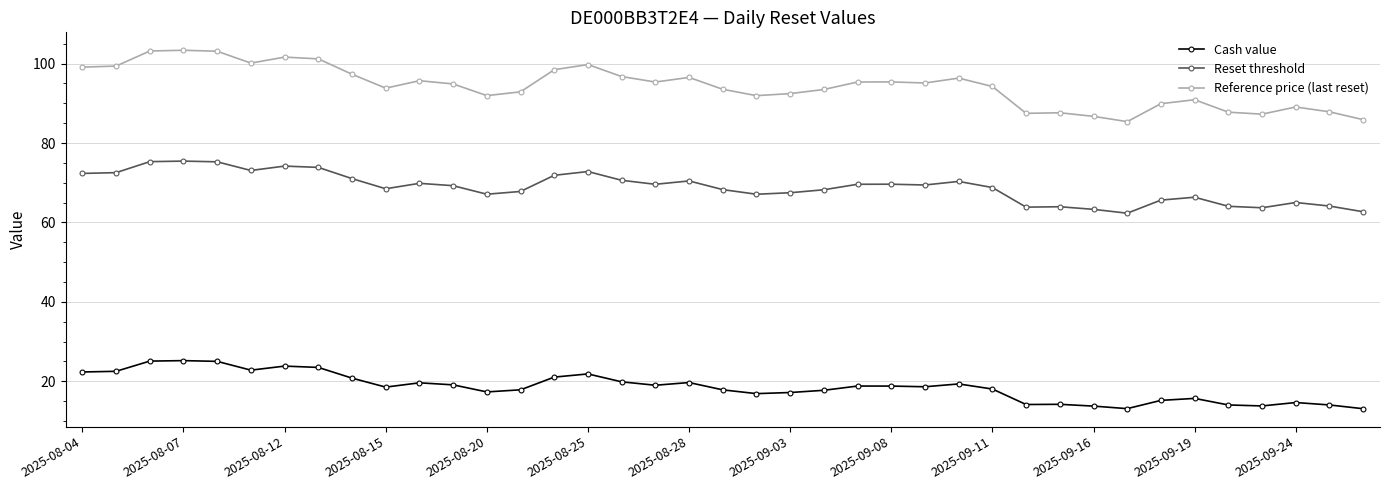

True or false: Reset threshold and Cash value cross at least once.

False